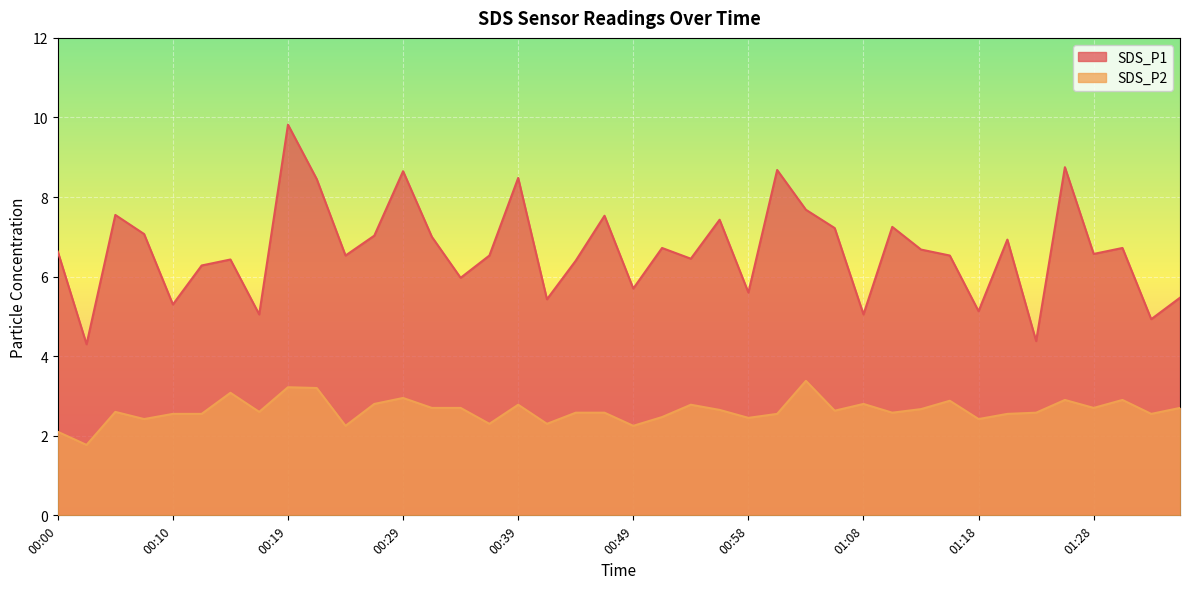

At which category is the sum across all series the highest?

00:19